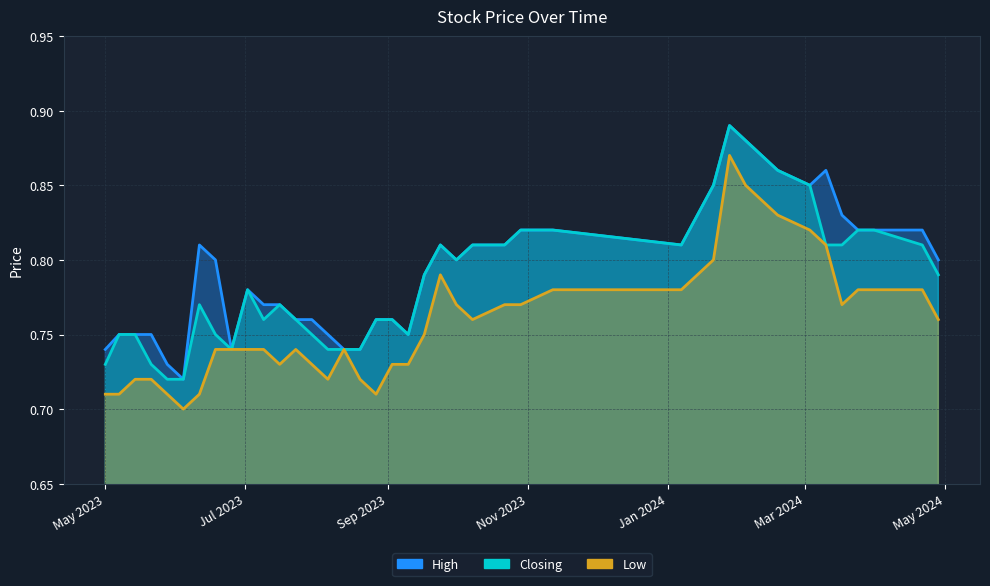

What are all the series names shown in the legend?

High, Closing, Low